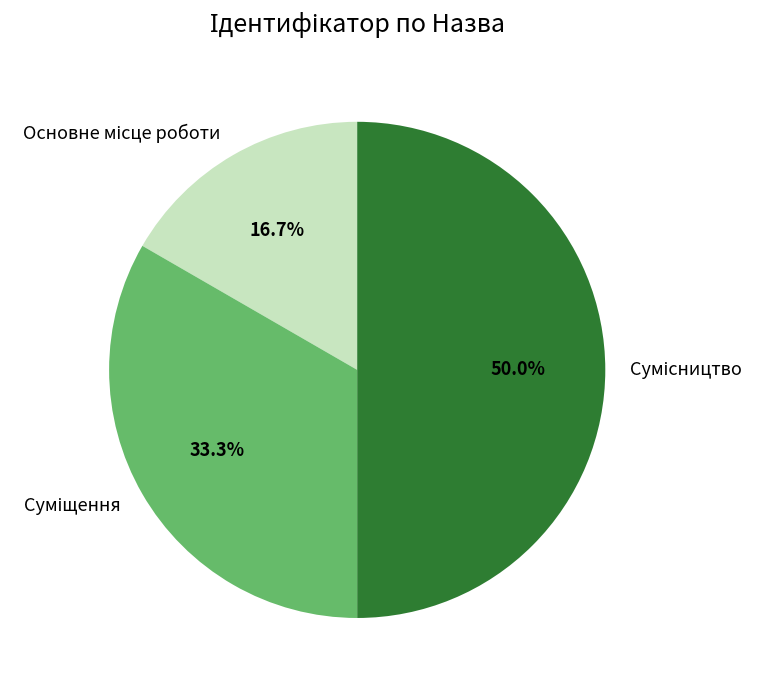

How many slices are in this pie chart?

3